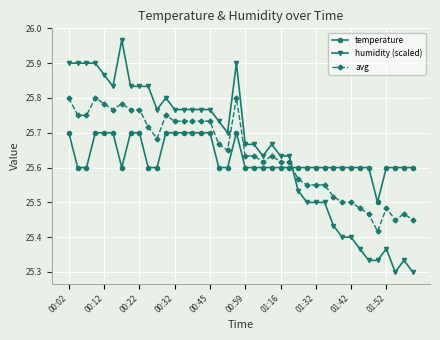

Count the temperature values in the range 25 to 26.

40